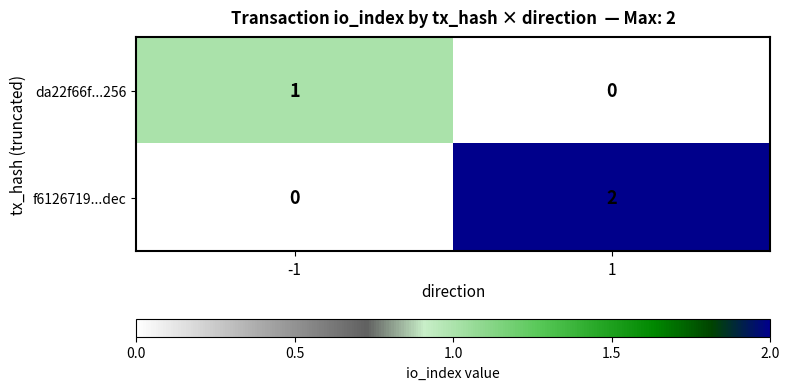

List the series in order of their overall mean, lowest first.

da22f66f...256, f6126719...dec